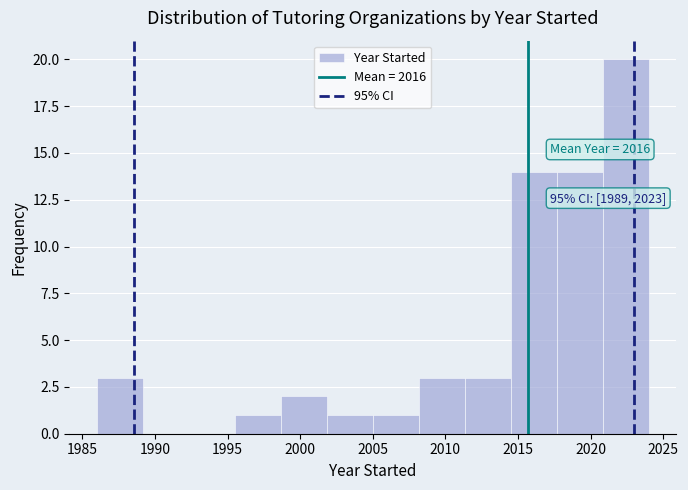

Over which range of the x-axis is the bar tallest?

2021.0 to 2024.0